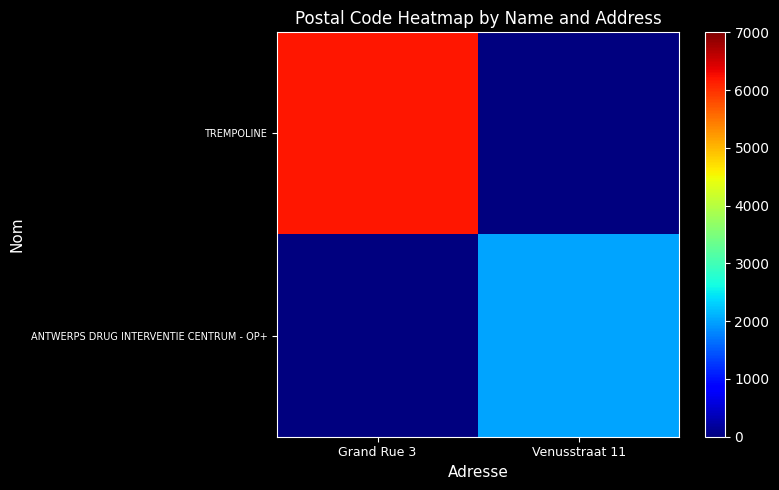

At which category does the chart reach its peak across all series?

Grand Rue 3